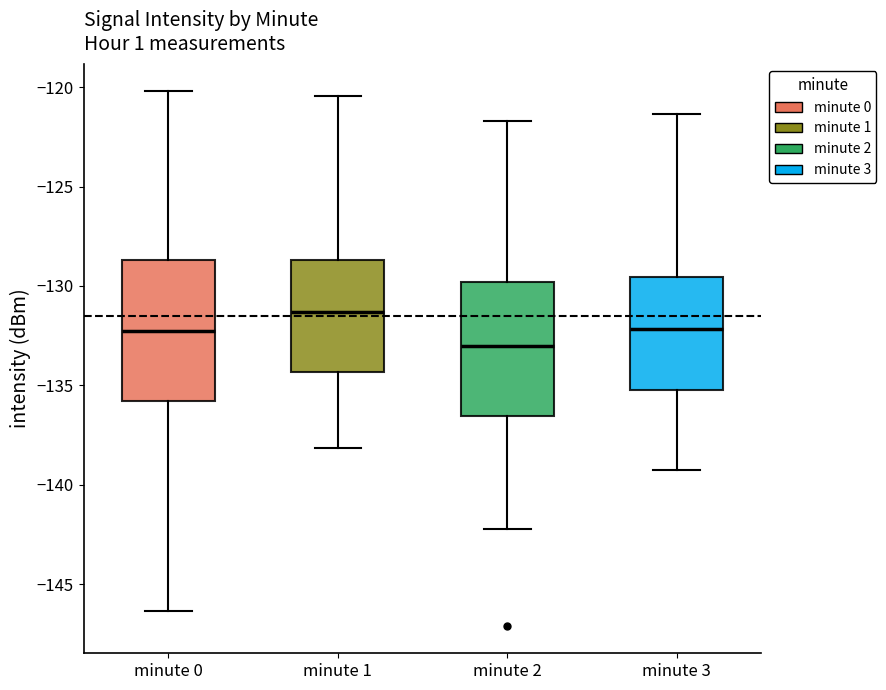

Reading left to right, transcribe this box plot: for each box, give where its median line is, the range the box spans, and where its two whiskers end, as read against the y-axis. The values are not printed on the chart, so give them approximately, as read against the axis.

minute 0: median -132.5, box -136.0 to -128.5, whiskers -146.5 to -120.0
minute 1: median -131.5, box -134.5 to -128.5, whiskers -138.0 to -120.5
minute 2: median -133.0, box -136.5 to -130.0, whiskers -142.0 to -121.5
minute 3: median -132.0, box -135.0 to -129.5, whiskers -139.0 to -121.5